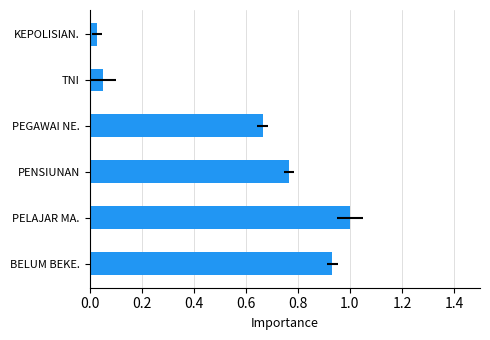

Reading right to left, list all the values displayed in this chart.

0.0	0.1	0.7	0.8	1.0	0.9